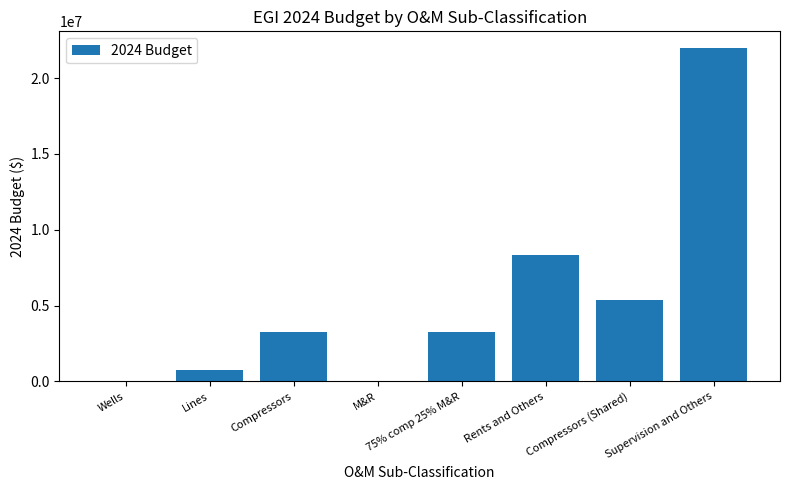

True or false: the data shows 7046991 at Compressors (Shared).

False